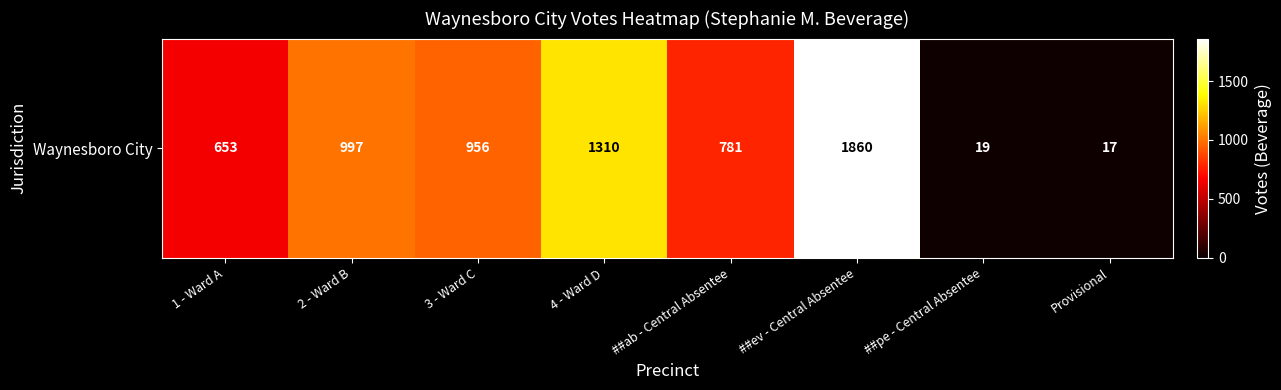

How many values are below 956?

4